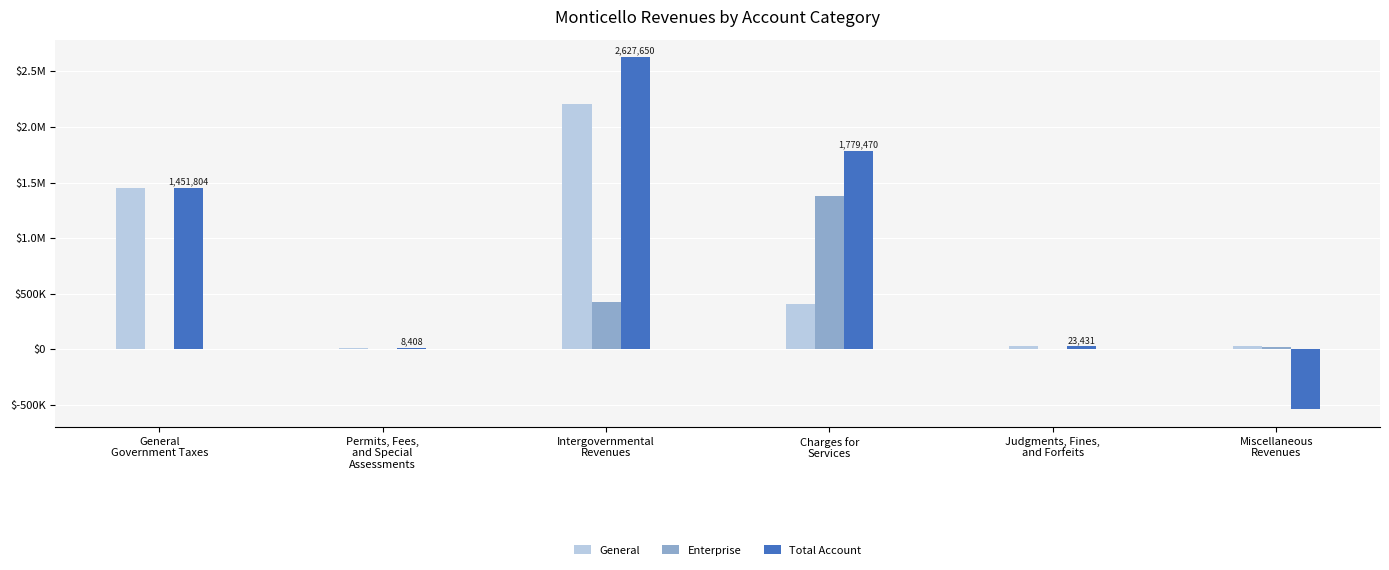

The value of Enterprise at Permits, Fees,
and Special
Assessments is 0. True or false?

True